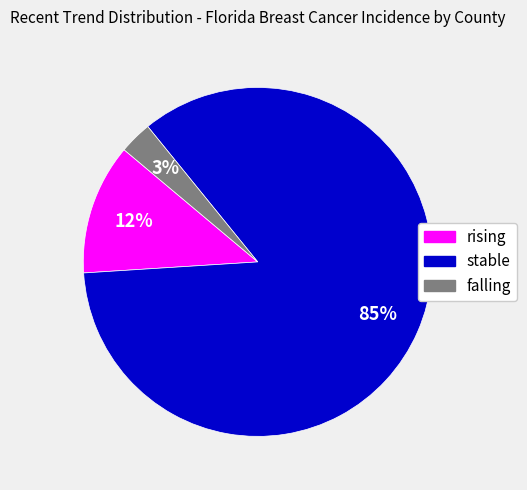

Which category accounts for the majority?

stable